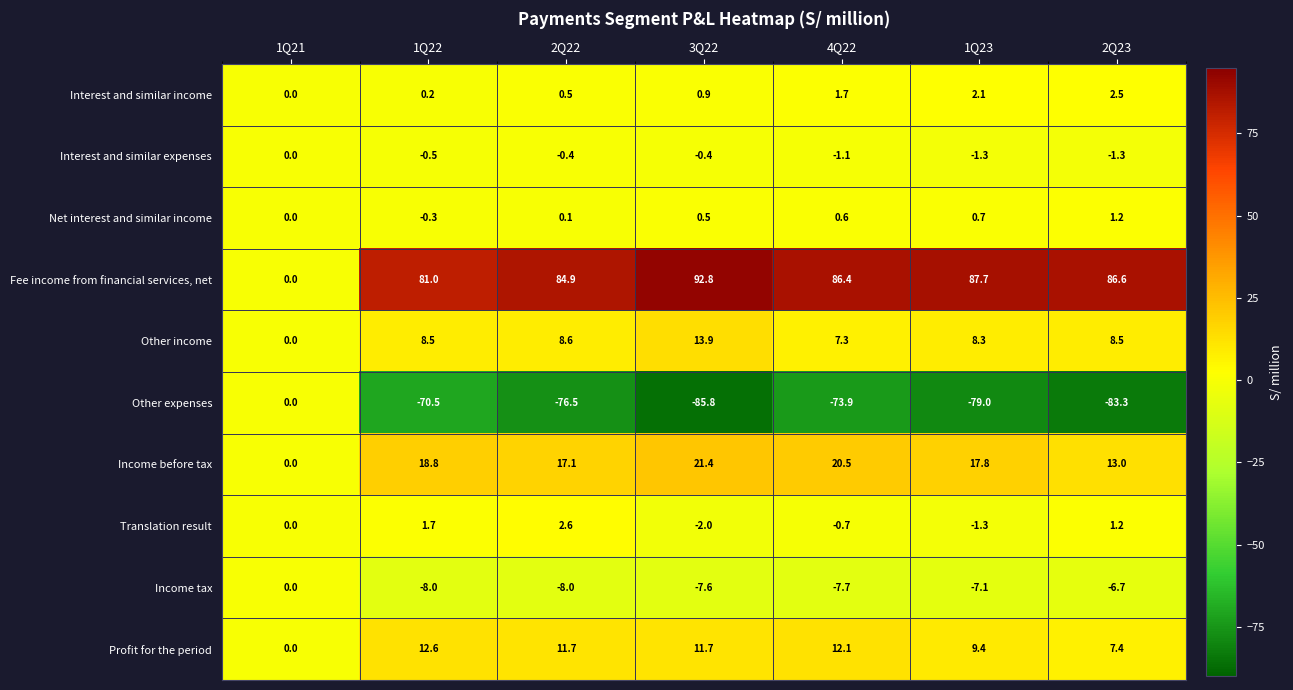

How many series are shown in this chart?

10